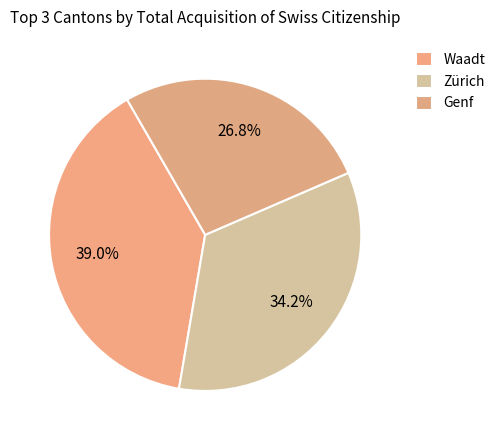

Does Waadt represent more than half of the total?

No